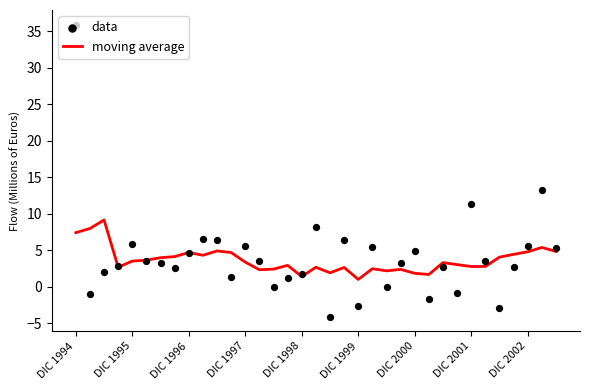

Which series contains the highest Y value?

data